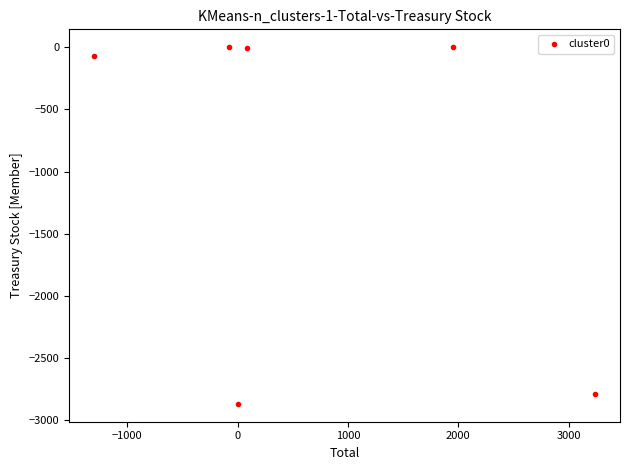

What is the range of X values (max minus min)?

4540